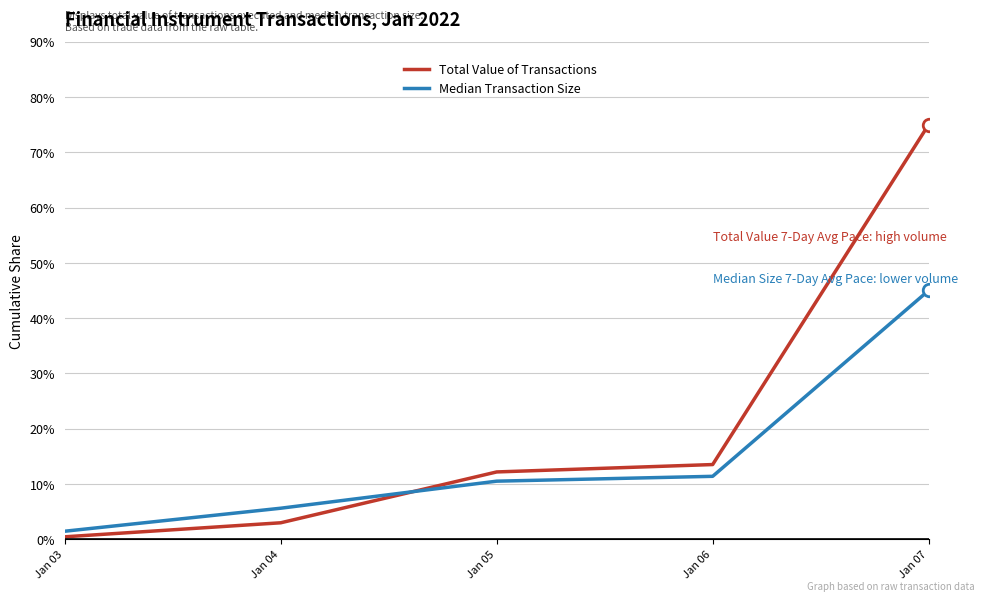

What is the average value of the Median Transaction Size series?

14.8